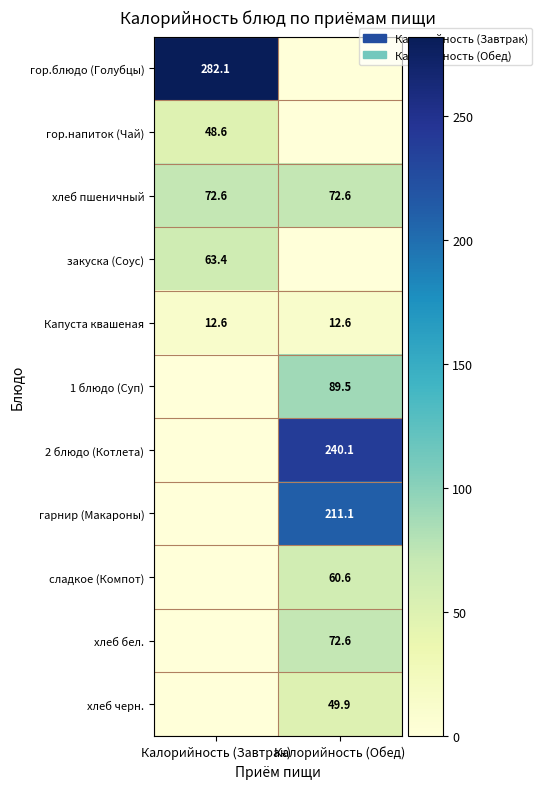

What is the lowest value of the Капуста квашеная series?

12.6